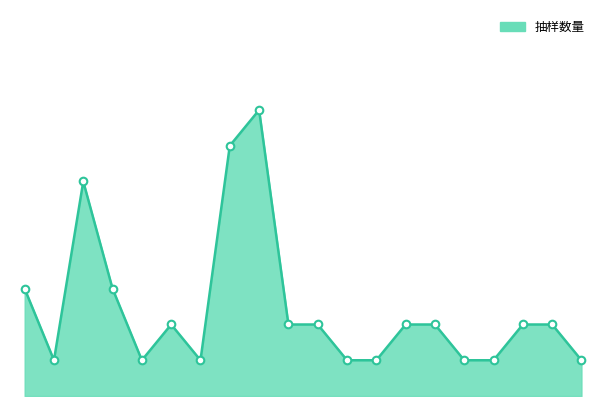

What is the total value across all series at 12?

2